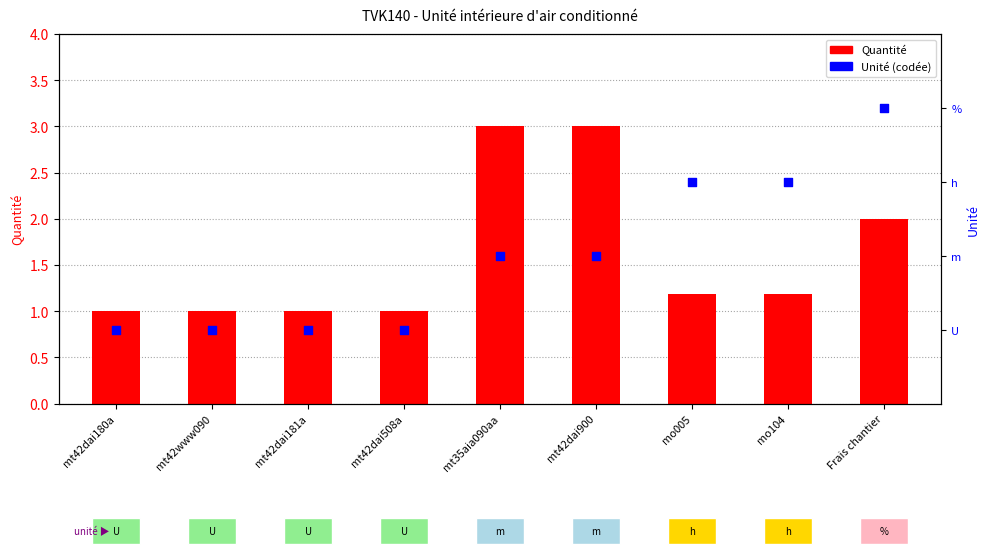

What are all the series names shown in the legend?

Quantité, Unité (codée)